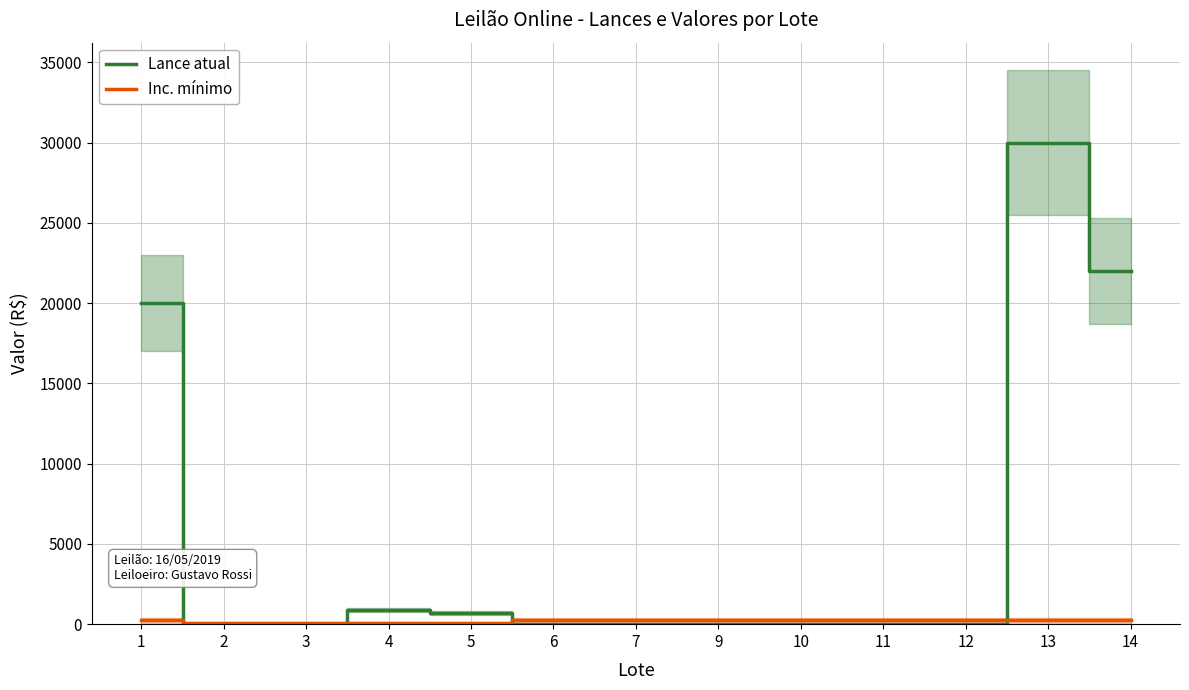

Which category has the lowest value across all series?

2